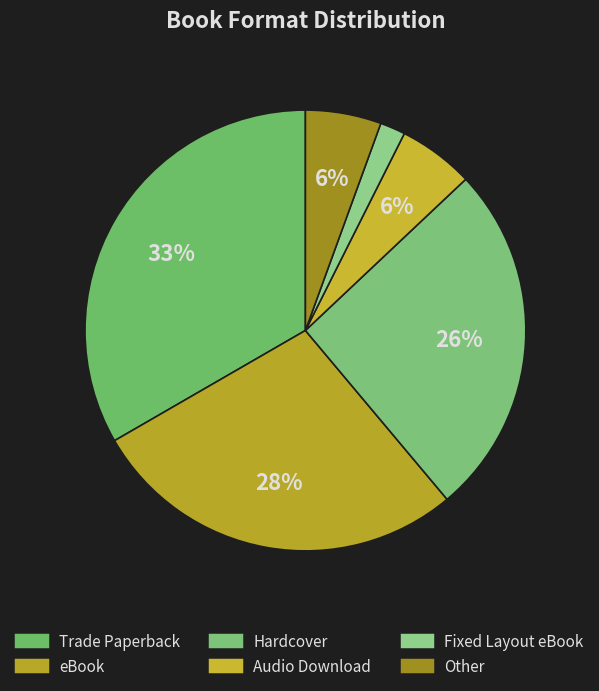

To the nearest percent, what is the combined percentage of Trade Paperback and Other?

39%